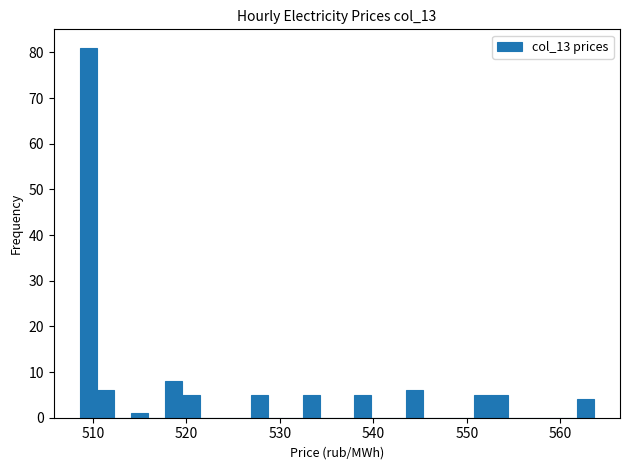

Read against the x-axis, roughly where is the centre of the tallest bar?

509